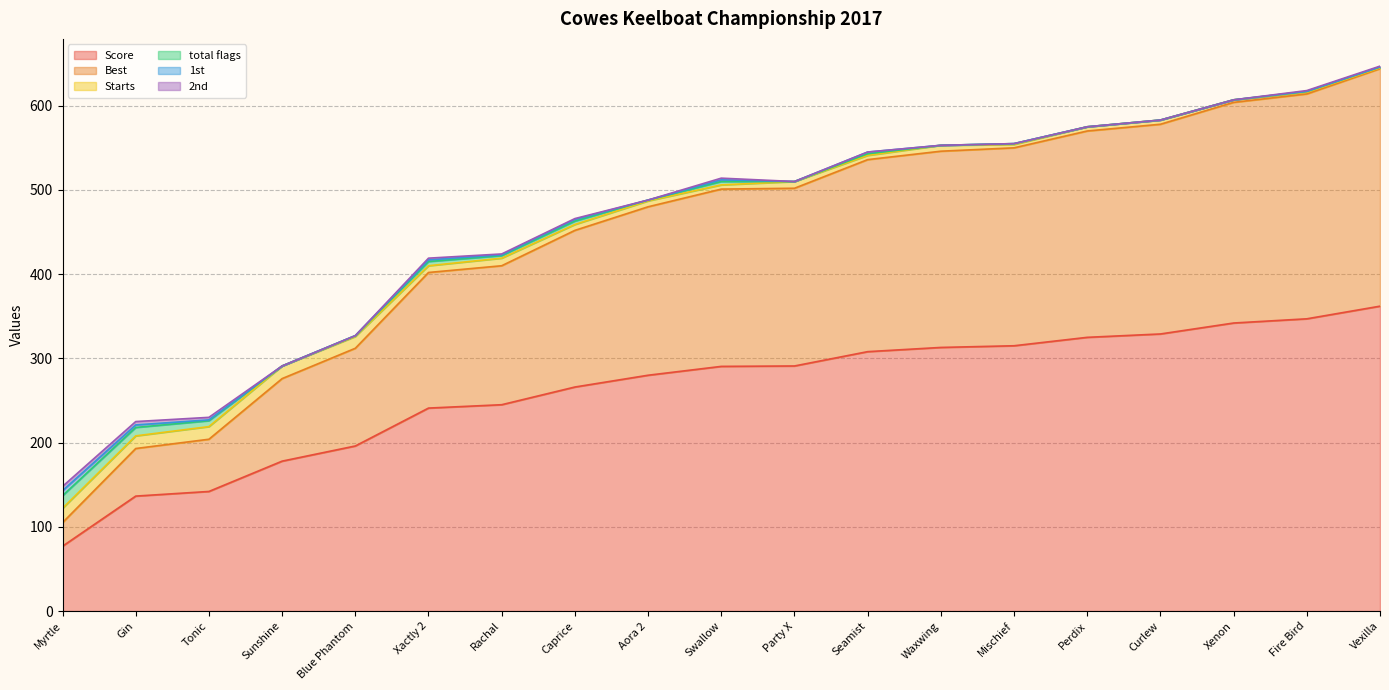

Which series has the largest total across all categories?

Score